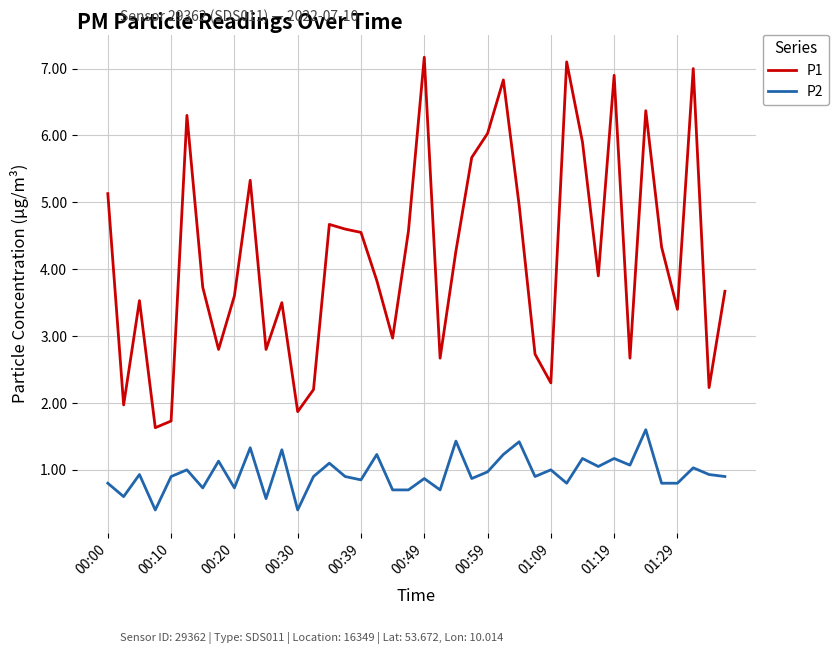

Which series has the largest range (max minus min)?

P1